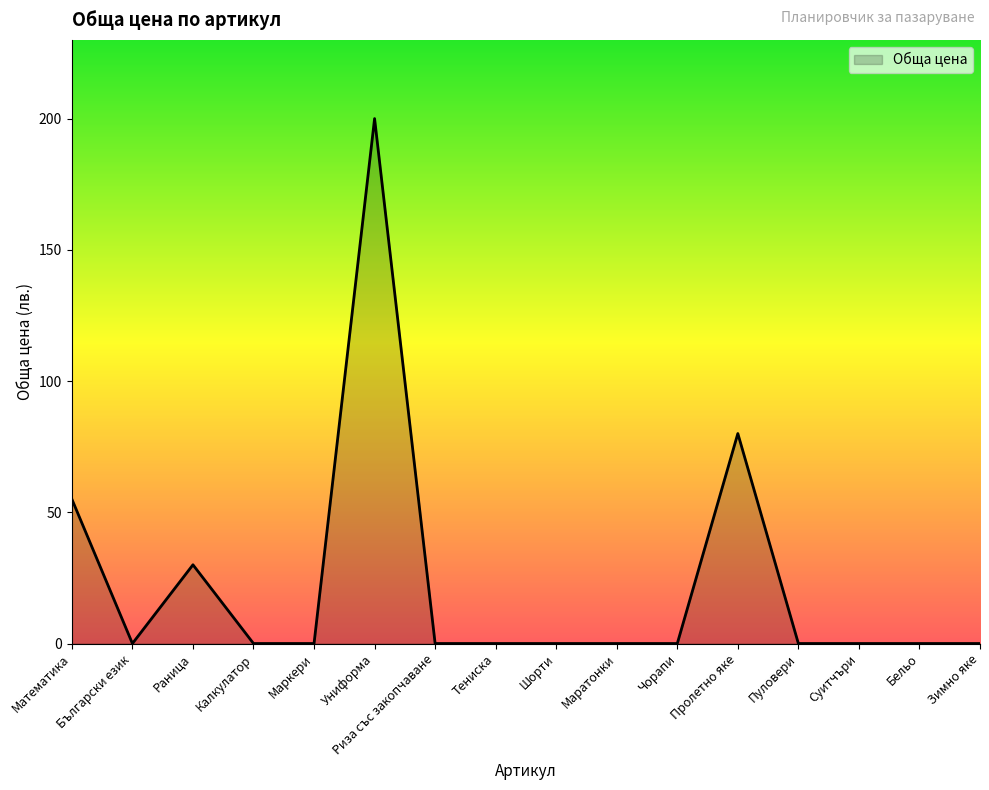

Is it true that the value at Пуловери is 0?

True